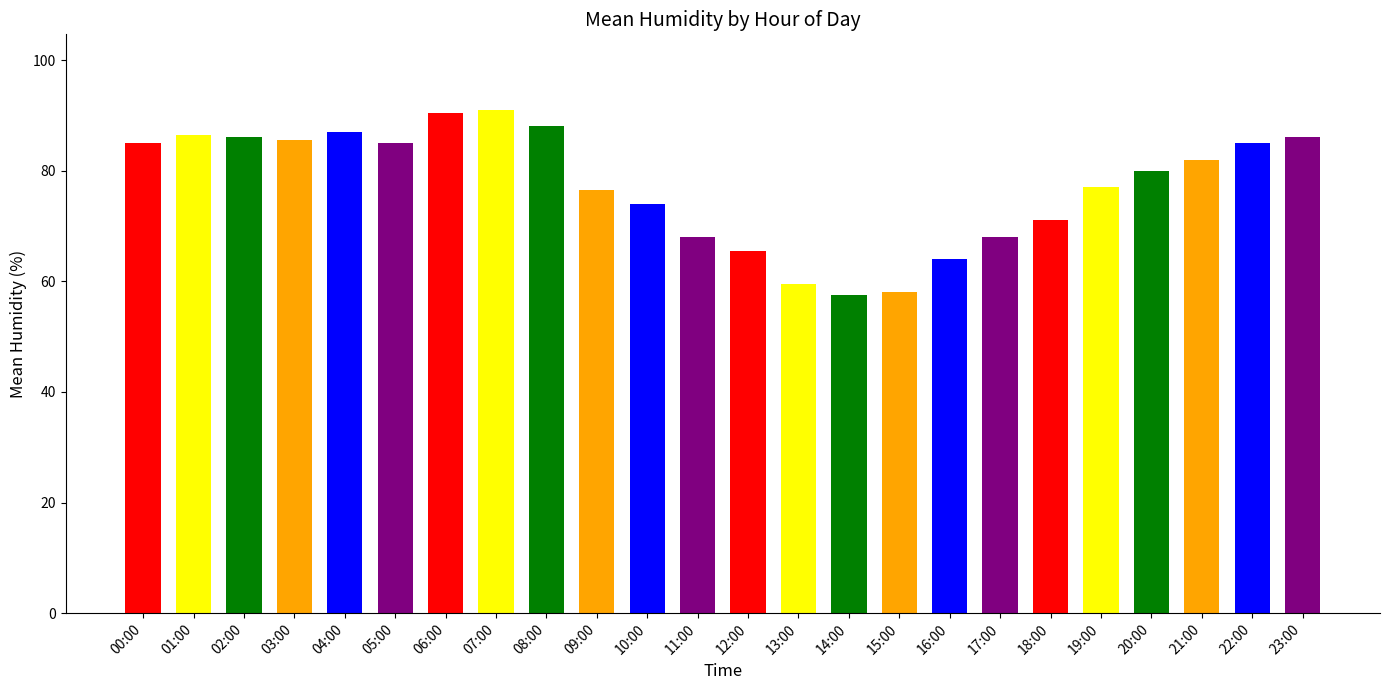

The value at 09:00 is 76.5. True or false?

True